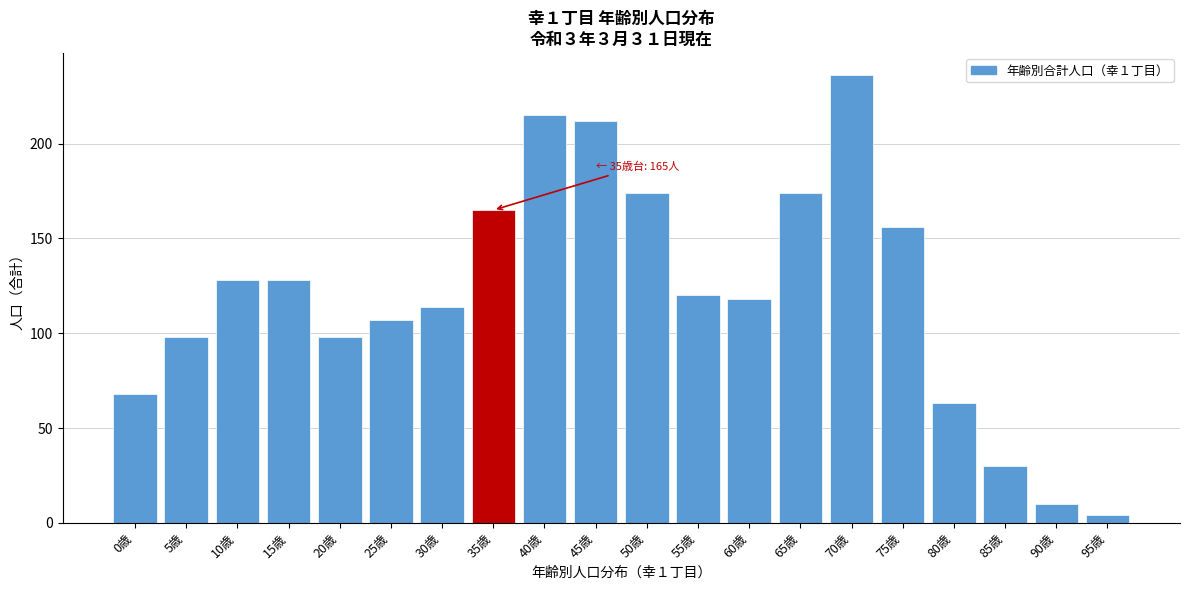

Reading left to right, list all the values displayed in this chart.

68	98	128	128	98	107	114	165	215	212	174	120	118	174	236	156	63	30	10	4